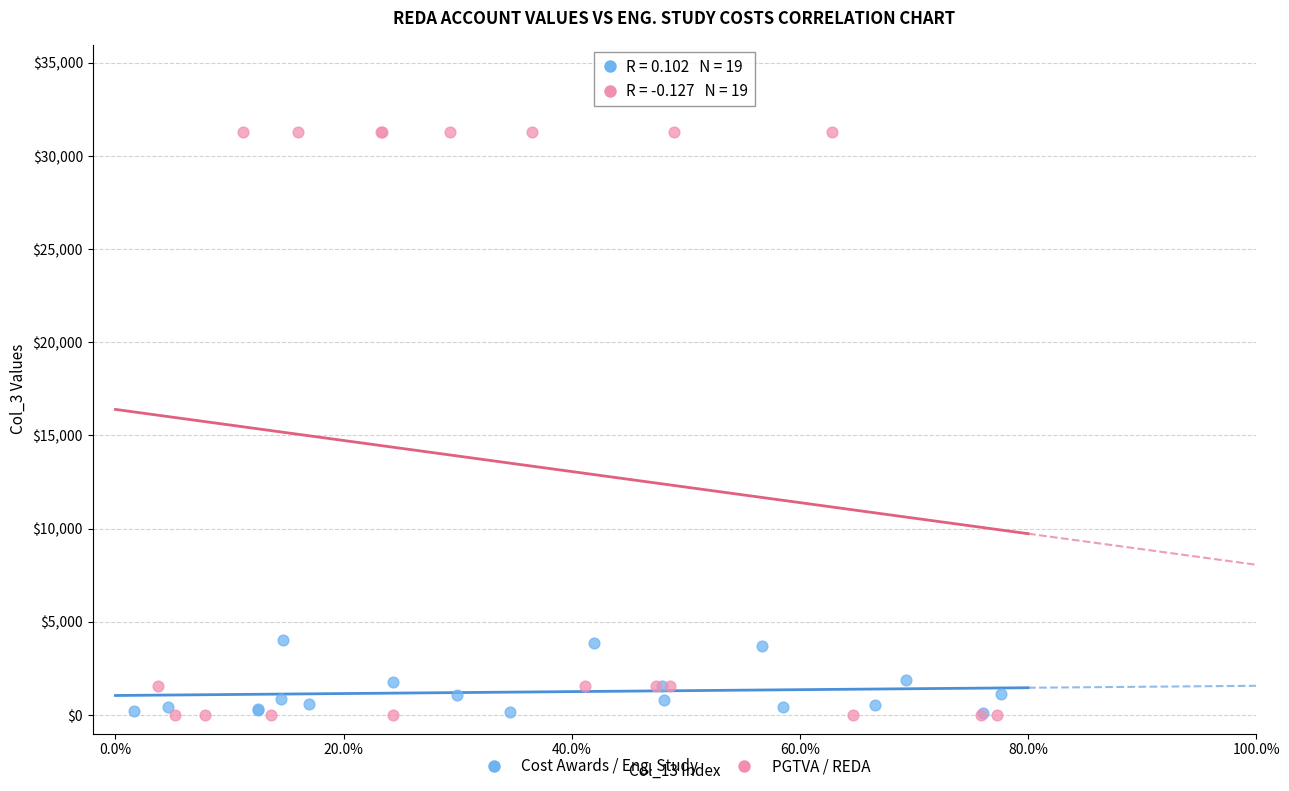

Which series reaches the maximum Y coordinate?

PGTVA / REDA